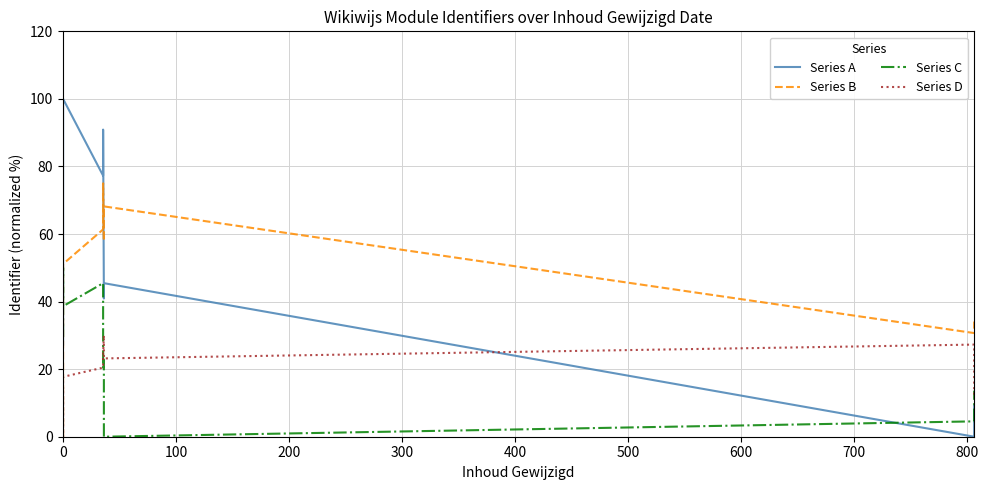

How many lines are shown in the chart?

4